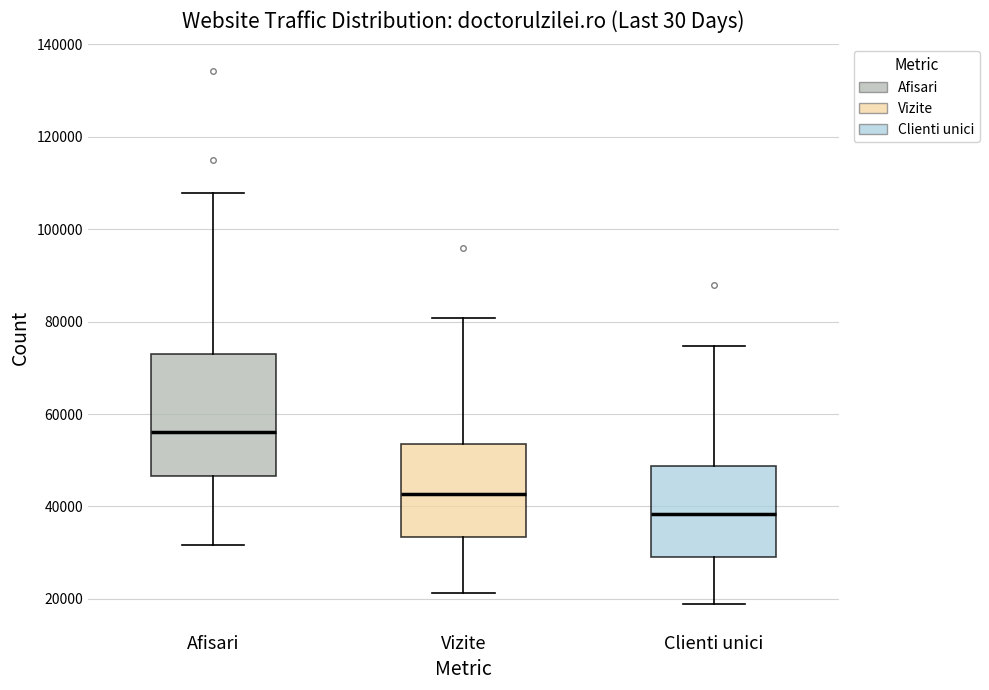

Reading left to right, read every box against the y-axis: the position of its median line, the range the box covers, and the ends of its whiskers. The values are not printed on the chart, so give them approximately, as read against the axis.

Afisari: median 56000, box 46000 to 72000, whiskers 32000 to 108000
Vizite: median 42000, box 34000 to 54000, whiskers 22000 to 80000
Clienti unici: median 38000, box 30000 to 48000, whiskers 18000 to 74000